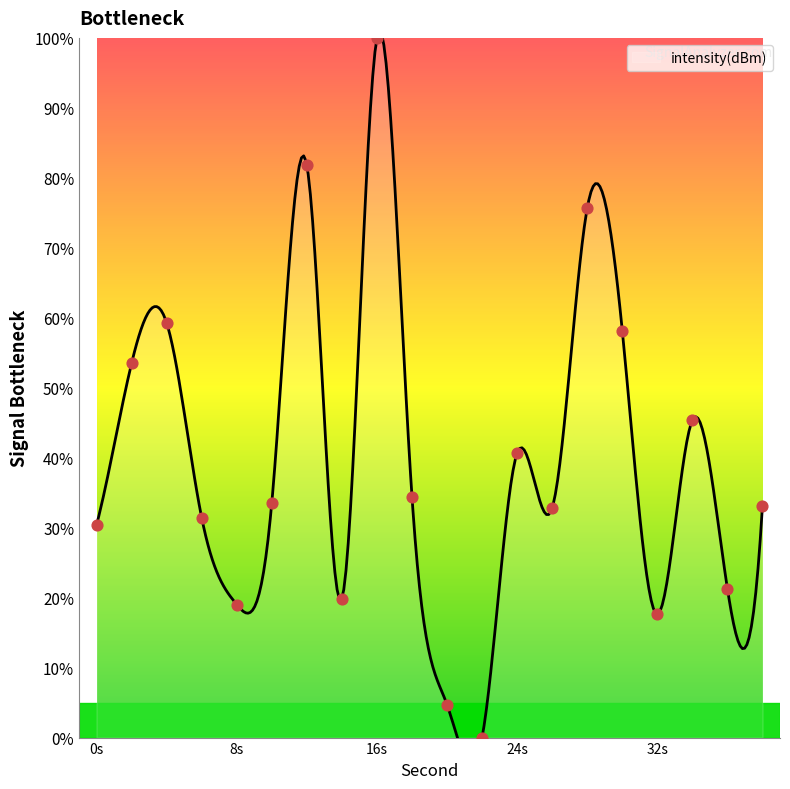

Approximately how many times larger is the value at 30 compared to 16?

0.6